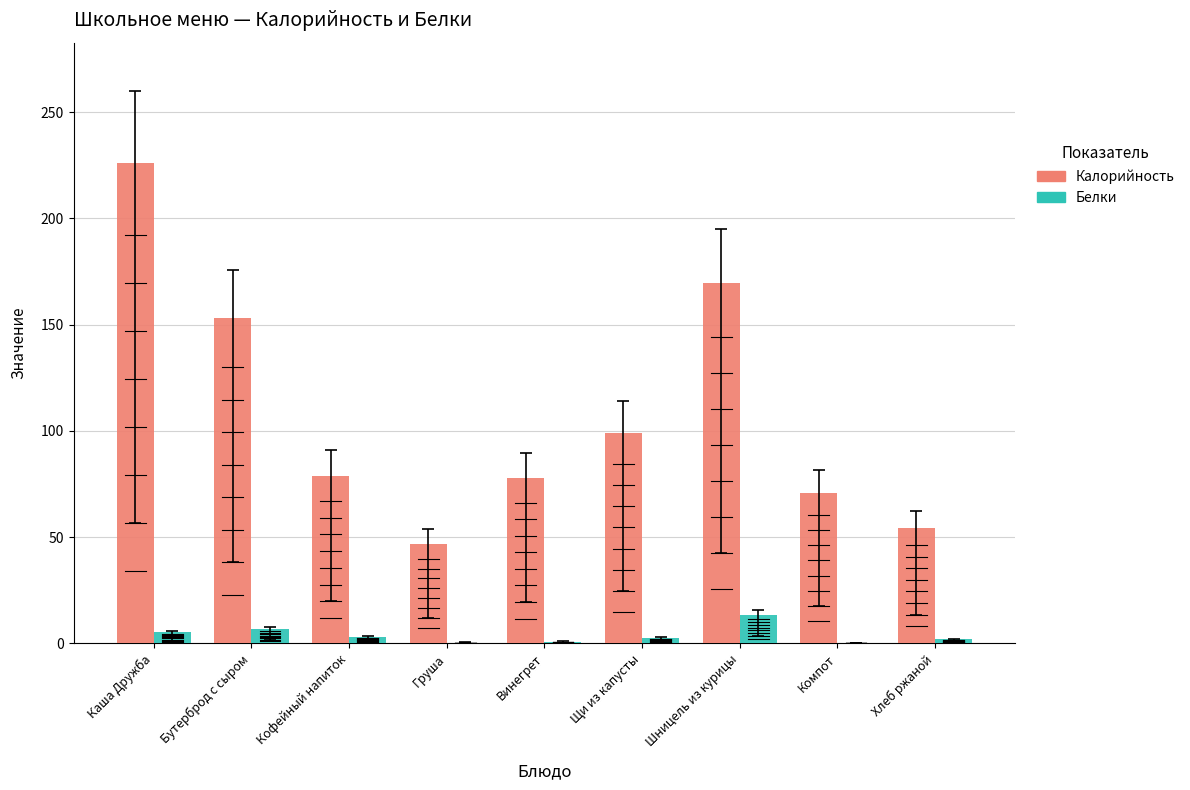

What is the label of the 5th bar from the left?

Винегрет